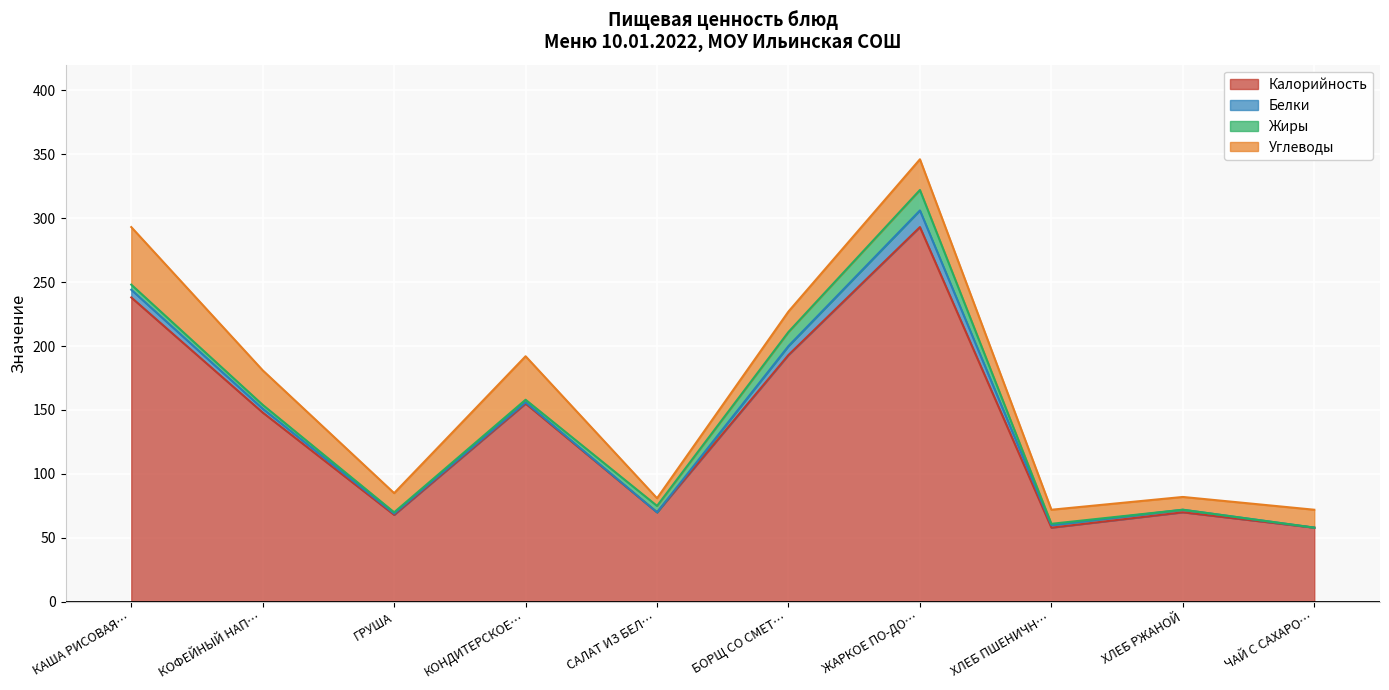

How many interior local valleys does the Калорийность series have?

3